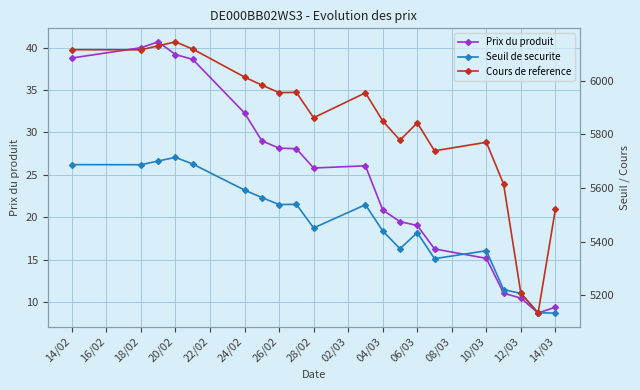

Is it true that Prix du produit equals 53.0 at 20/02?

False